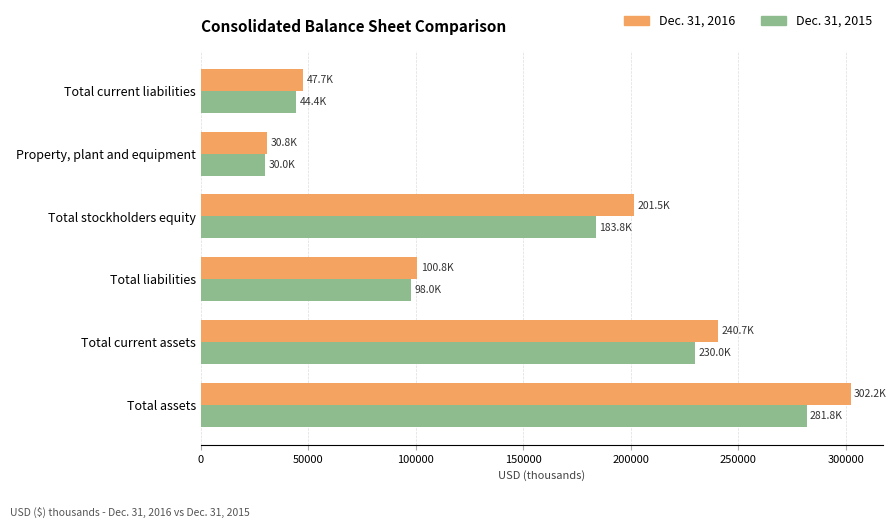

What is the total value across all series at Total liabilities?

198796